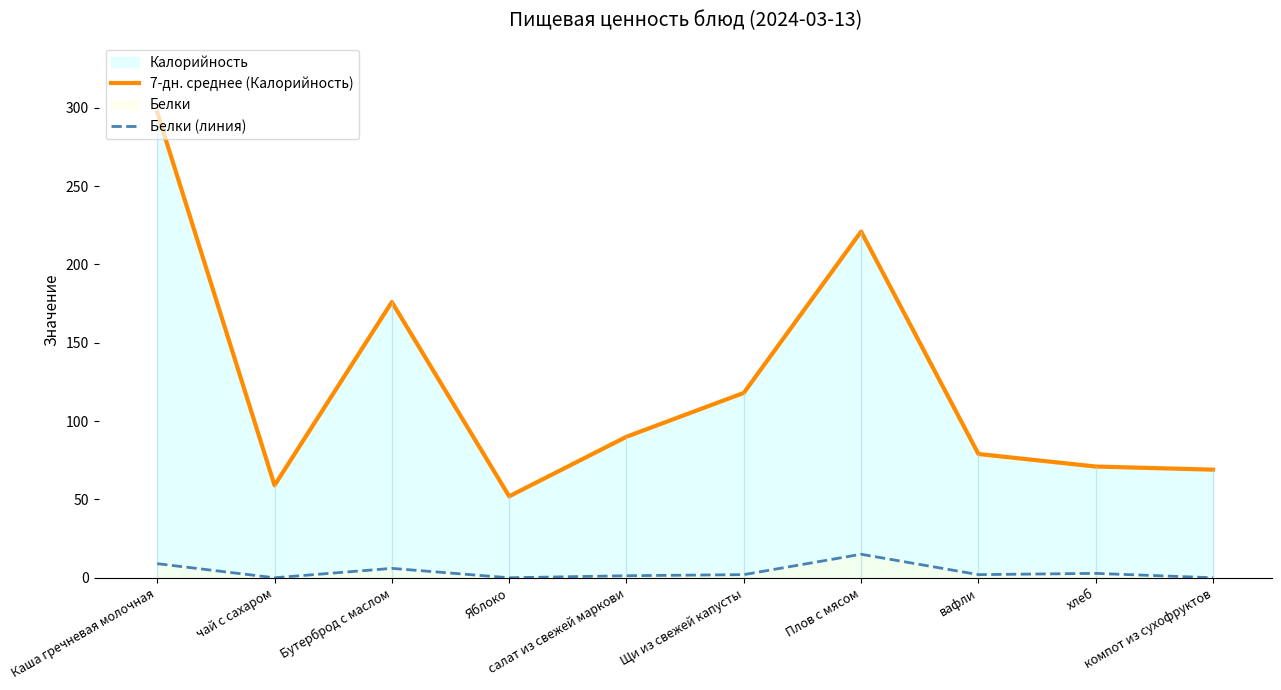

Between чай с сахаром and хлеб, which series saw the biggest shift?

7-дн. среднее (Калорийность)